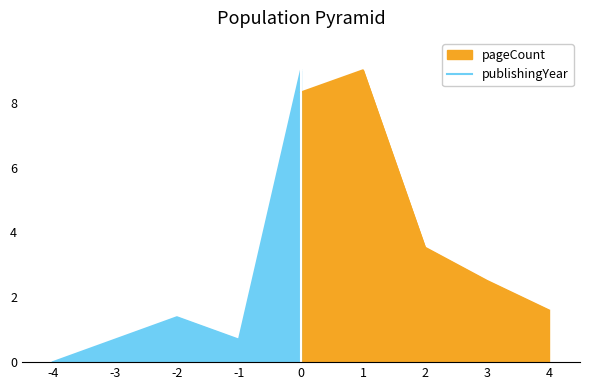

What is the maximum value shown in the chart?

9.0